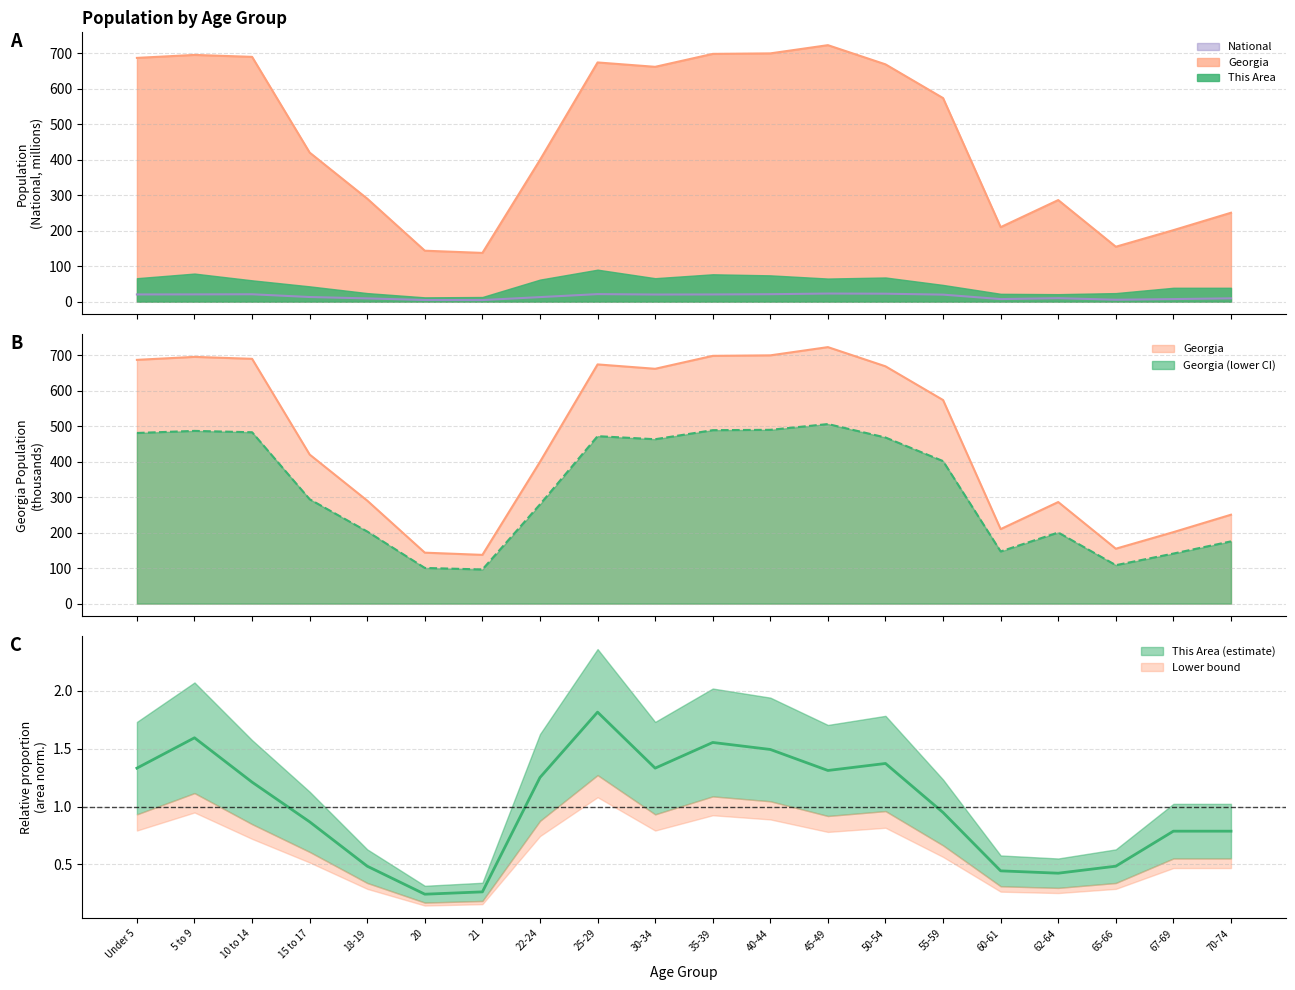

What is the difference between the maximum and minimum values in the This Area series?

1.6